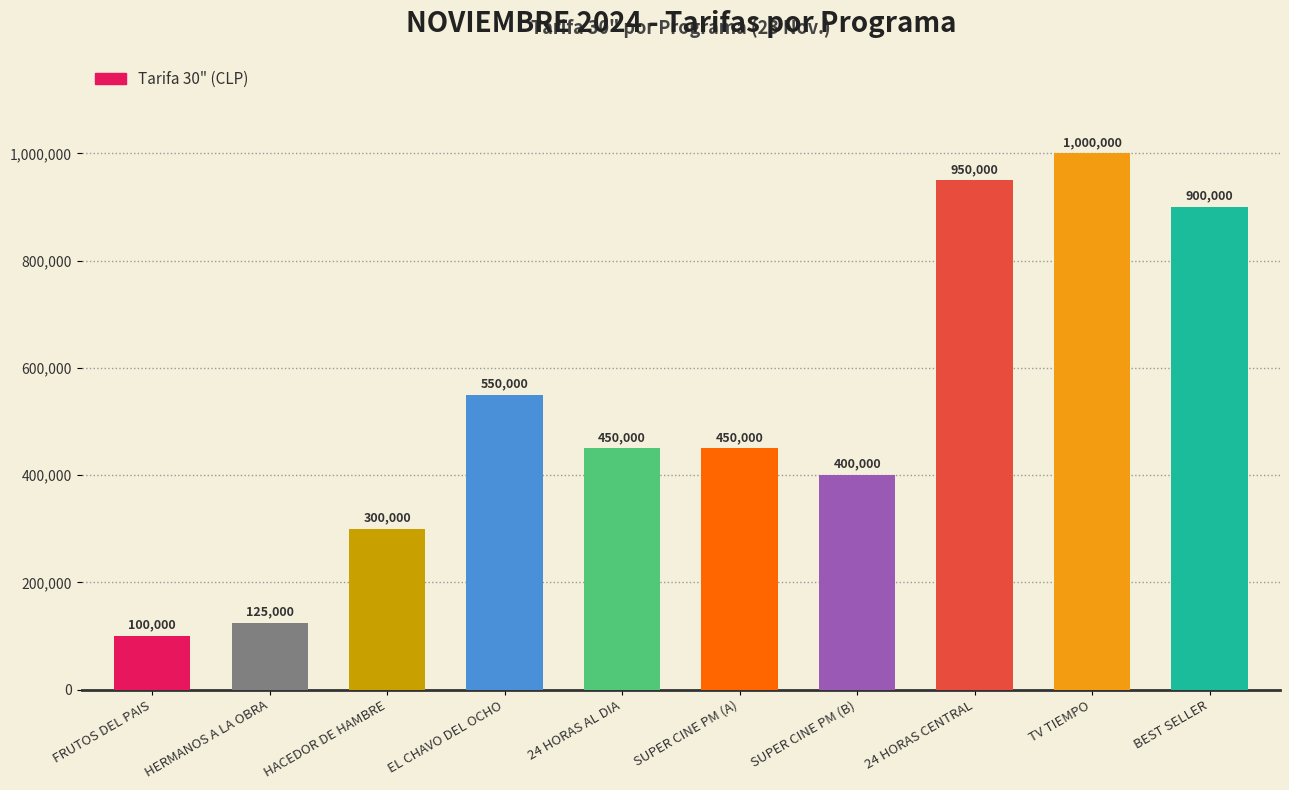

The value at HACEDOR DE HAMBRE is 64593. True or false?

False